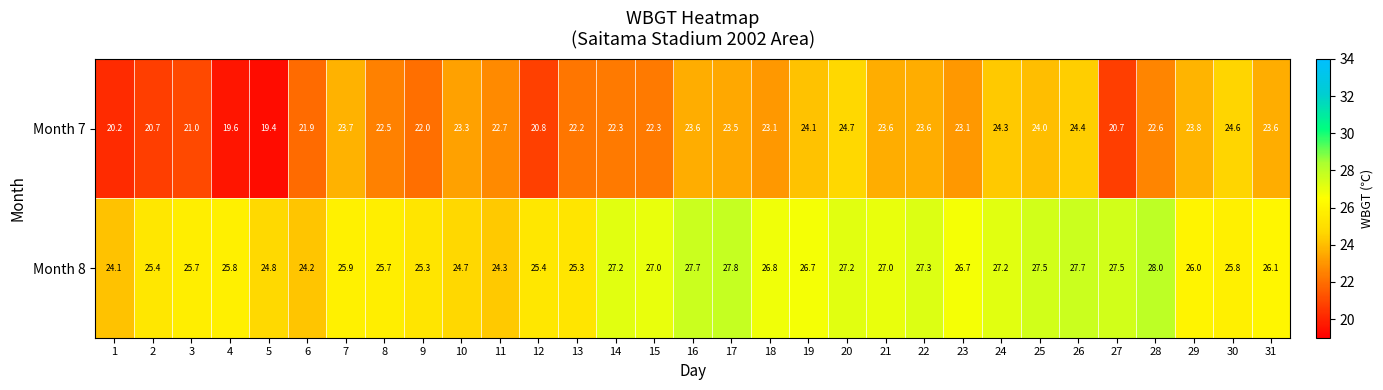

The Month 8 series shows 24.2 at 6. True or false?

True